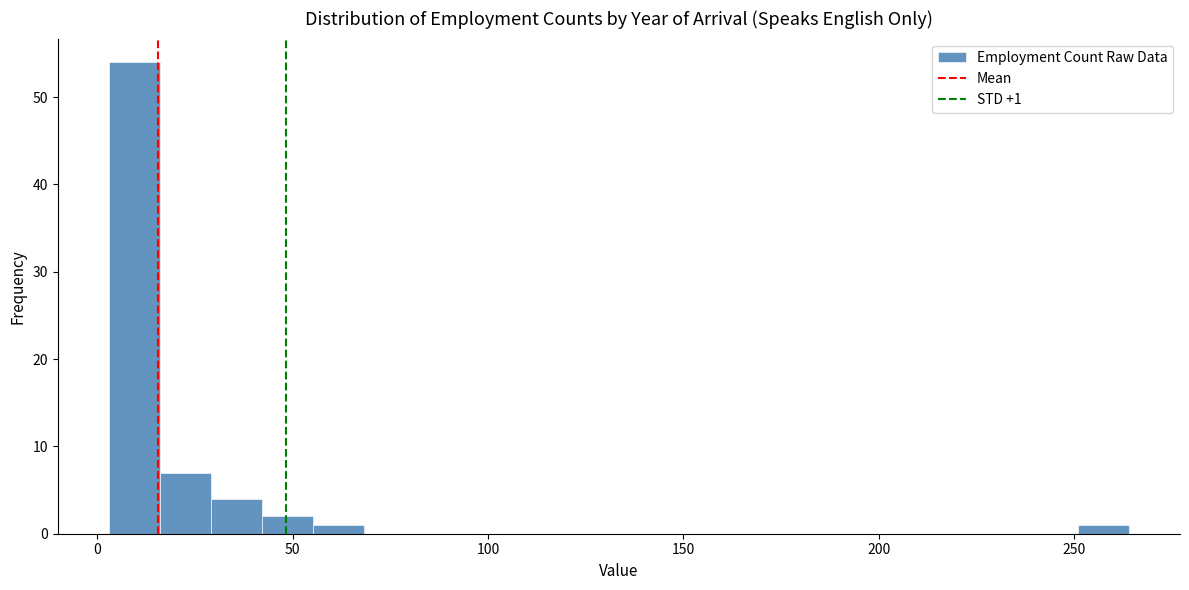

Around what value on the x-axis is the tallest bar? Give the approximate position of its centre, as read against the axis.

10